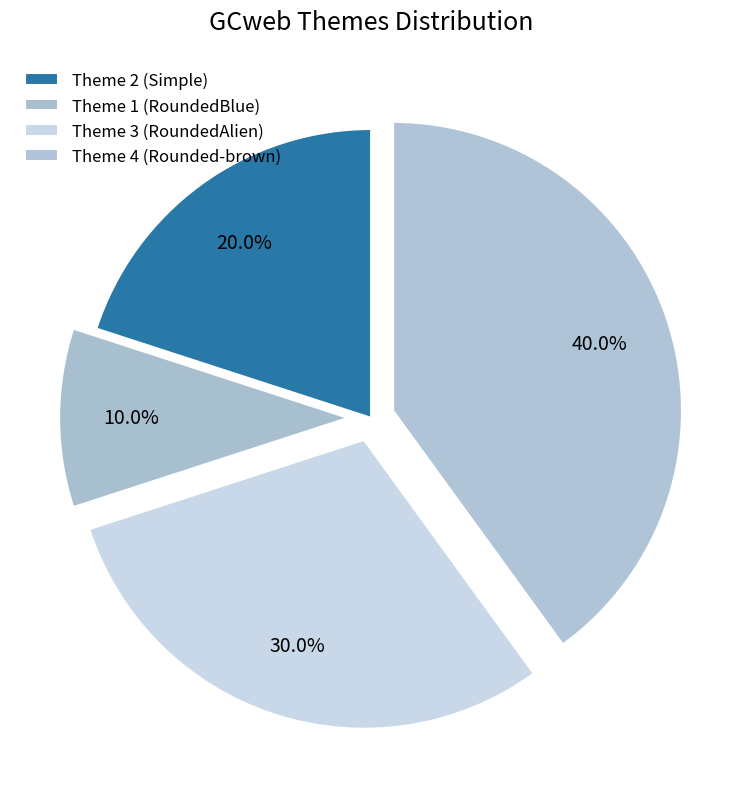

How many slices are in this pie chart?

4